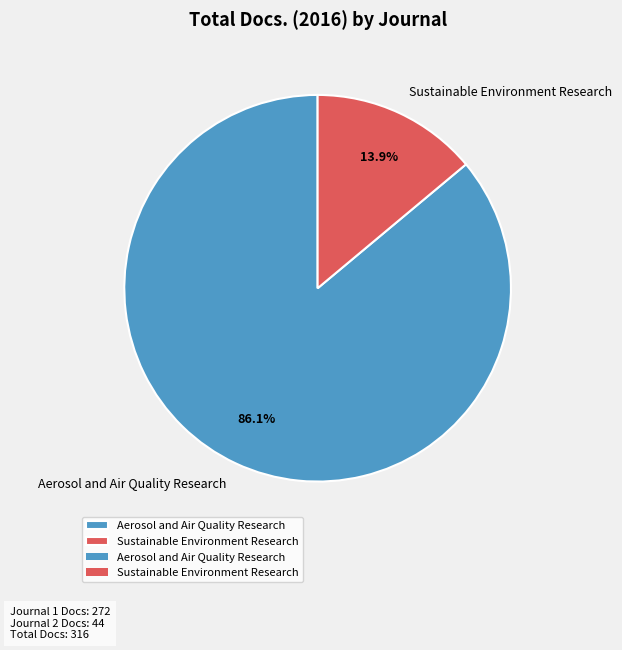

How many slices are in this pie chart?

2